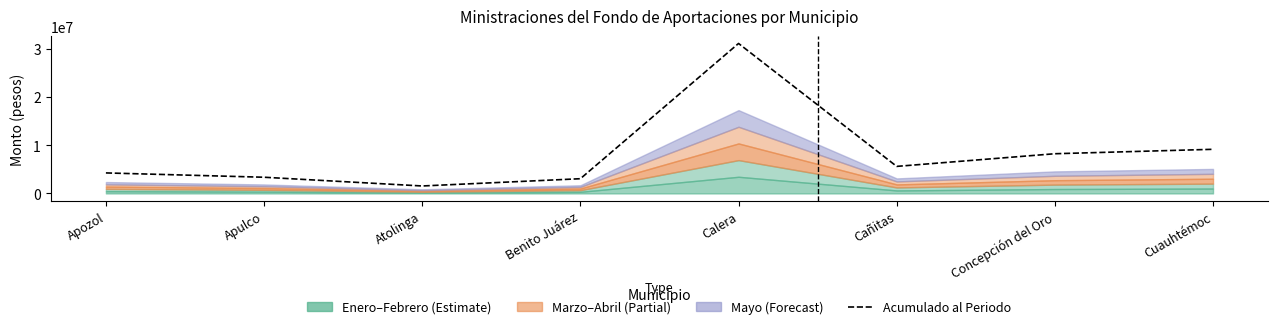

Does the chart display data point markers on the line(s)?

No